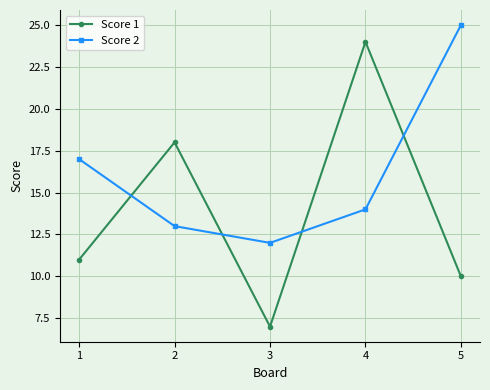

Reading left to right, transcribe all the data shown in this chart.

Score 1: 1=11	2=18	3=7	4=24	5=10
Score 2: 1=17	2=13	3=12	4=14	5=25